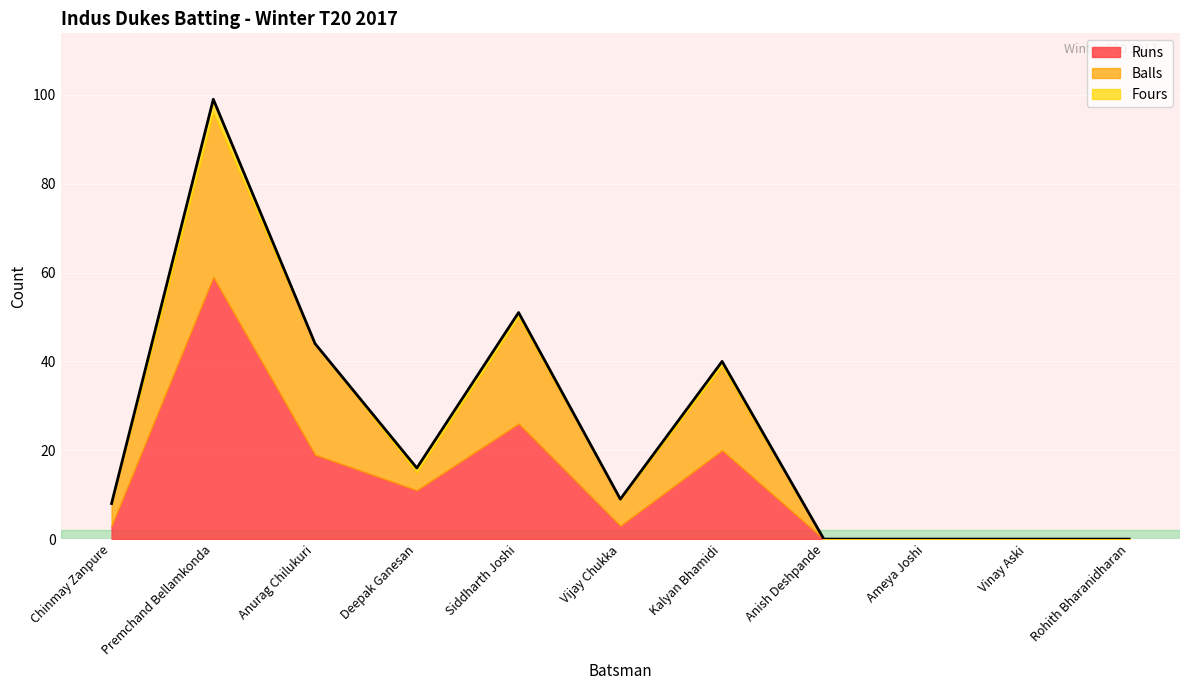

Between Kalyan Bhamidi and Rohith Bharanidharan, which series saw the biggest shift?

Runs